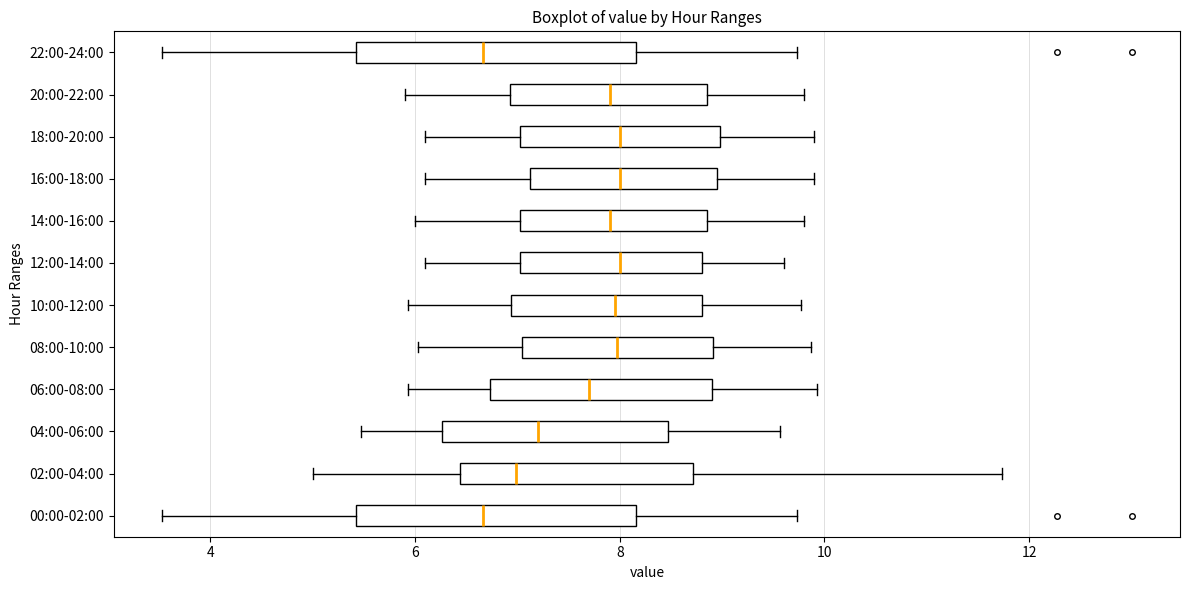

Reading bottom to top, transcribe this box plot: for each box, give where its median line is, the range the box spans, and where its two whiskers end, as read against the x-axis. The values are not printed on the chart, so give them approximately, as read against the axis.

00:00-02:00: median 6.6, box 5.4 to 8.2, whiskers 3.6 to 9.8
02:00-04:00: median 7.0, box 6.4 to 8.8, whiskers 5.0 to 11.8
04:00-06:00: median 7.2, box 6.2 to 8.4, whiskers 5.4 to 9.6
06:00-08:00: median 7.8, box 6.8 to 9.0, whiskers 6.0 to 10.0
08:00-10:00: median 8.0, box 7.0 to 9.0, whiskers 6.0 to 9.8
10:00-12:00: median 8.0, box 7.0 to 8.8, whiskers 6.0 to 9.8
12:00-14:00: median 8.0, box 7.0 to 8.8, whiskers 6.2 to 9.6
14:00-16:00: median 8.0, box 7.0 to 8.8, whiskers 6.0 to 9.8
16:00-18:00: median 8.0, box 7.2 to 9.0, whiskers 6.2 to 10.0
18:00-20:00: median 8.0, box 7.0 to 9.0, whiskers 6.2 to 10.0
20:00-22:00: median 8.0, box 7.0 to 8.8, whiskers 6.0 to 9.8
22:00-24:00: median 6.6, box 5.4 to 8.2, whiskers 3.6 to 9.8